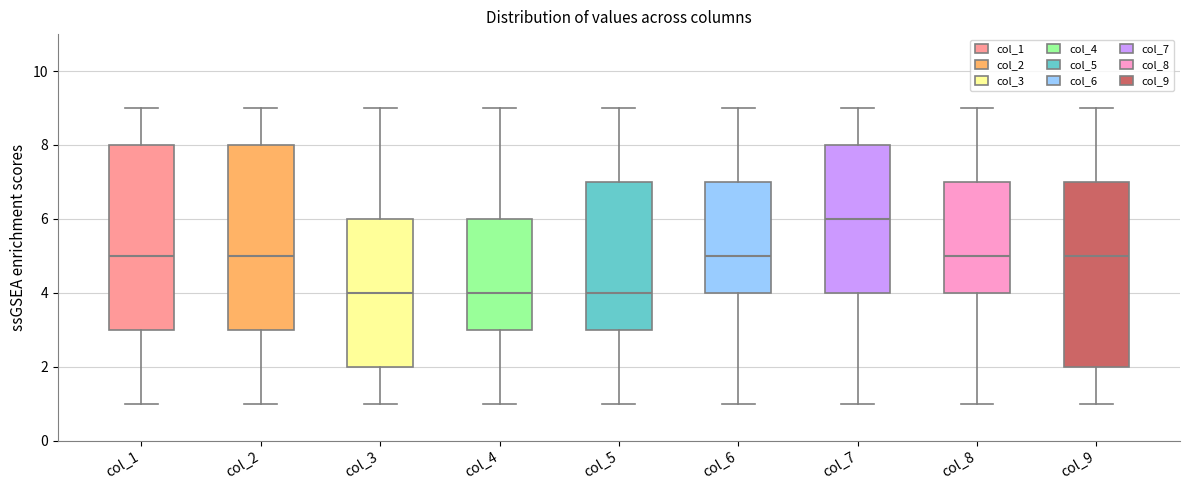

Reading left to right, read every box against the y-axis: the position of its median line, the range the box covers, and the ends of its whiskers. The values are not printed on the chart, so give them approximately, as read against the axis.

col_1: median 5, box 3 to 8, whiskers 1 to 9
col_2: median 5, box 3 to 8, whiskers 1 to 9
col_3: median 4, box 2 to 6, whiskers 1 to 9
col_4: median 4, box 3 to 6, whiskers 1 to 9
col_5: median 4, box 3 to 7, whiskers 1 to 9
col_6: median 5, box 4 to 7, whiskers 1 to 9
col_7: median 6, box 4 to 8, whiskers 1 to 9
col_8: median 5, box 4 to 7, whiskers 1 to 9
col_9: median 5, box 2 to 7, whiskers 1 to 9